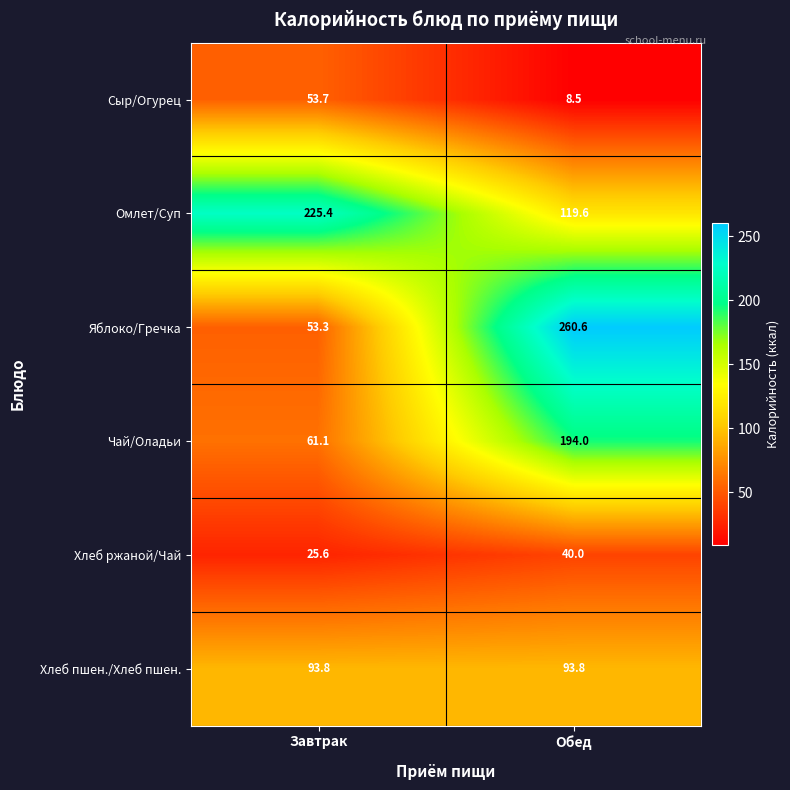

How many series are shown in this chart?

6